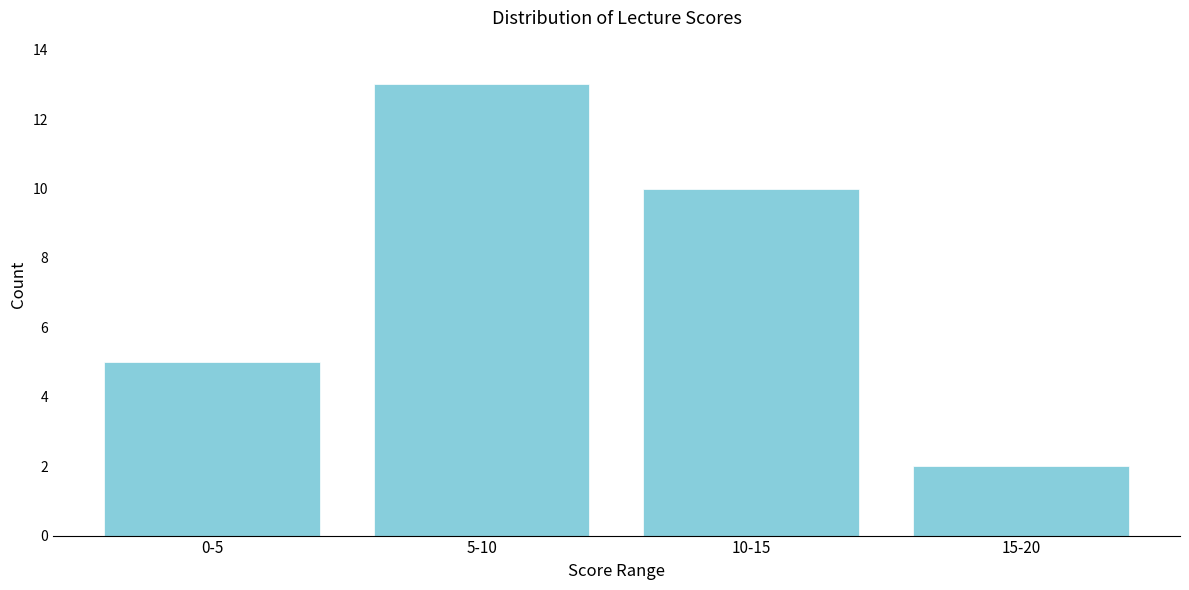

Reading left to right, extract all data points from this chart.

0-5=5	5-10=13	10-15=10	15-20=2